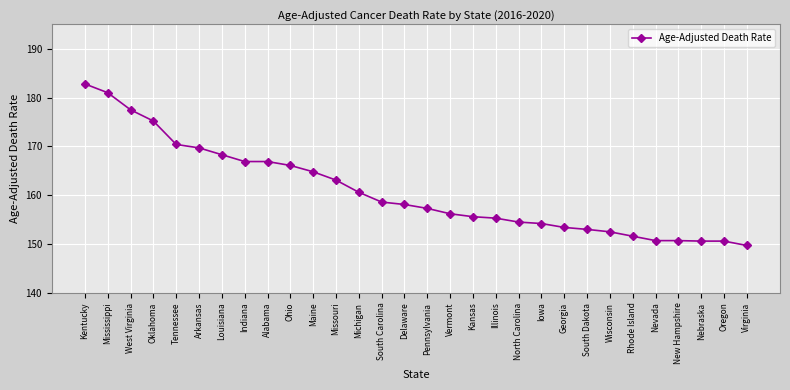

How many values exceed 158?

15